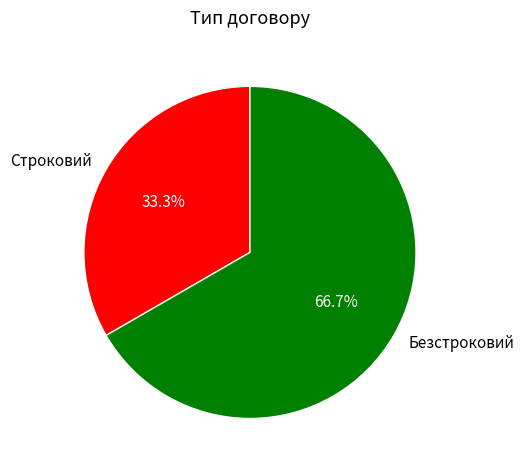

Is there a majority slice in this chart?

Yes